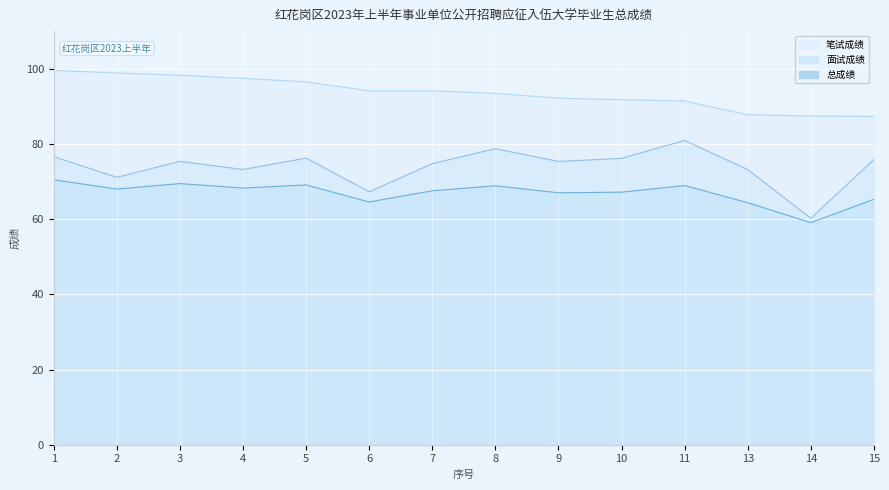

Reading right to left, list all the values displayed in this chart.

笔试成绩: 15=87.3	14=87.4	13=87.7	11=91.4	10=91.8	9=92.2	8=93.4	7=94.1	6=94.1	5=96.5	4=97.4	3=98.3	2=98.9	1=99.5
面试成绩: 15=75.9	14=60.2	13=73.2	11=80.9	10=76.2	9=75.3	8=78.7	7=74.8	6=67.3	5=76.2	4=73.2	3=75.4	2=71.1	1=76.6
总成绩: 15=65.3	14=59.1	13=64.4	11=68.9	10=67.2	9=67.0	8=68.9	7=67.5	6=64.5	5=69.1	4=68.3	3=69.5	2=68.0	1=70.5